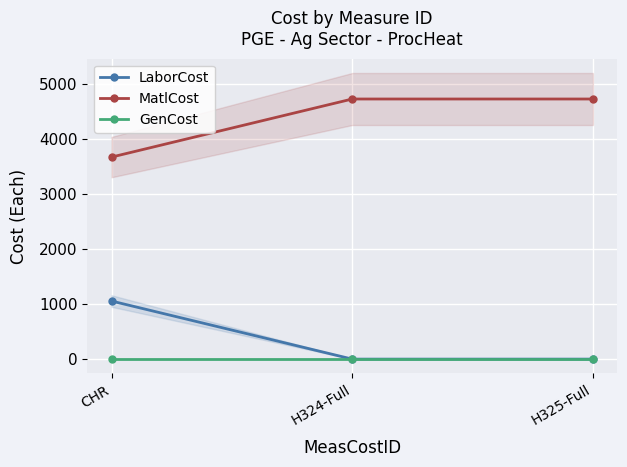

At which category is the sum across all series the highest?

CHR